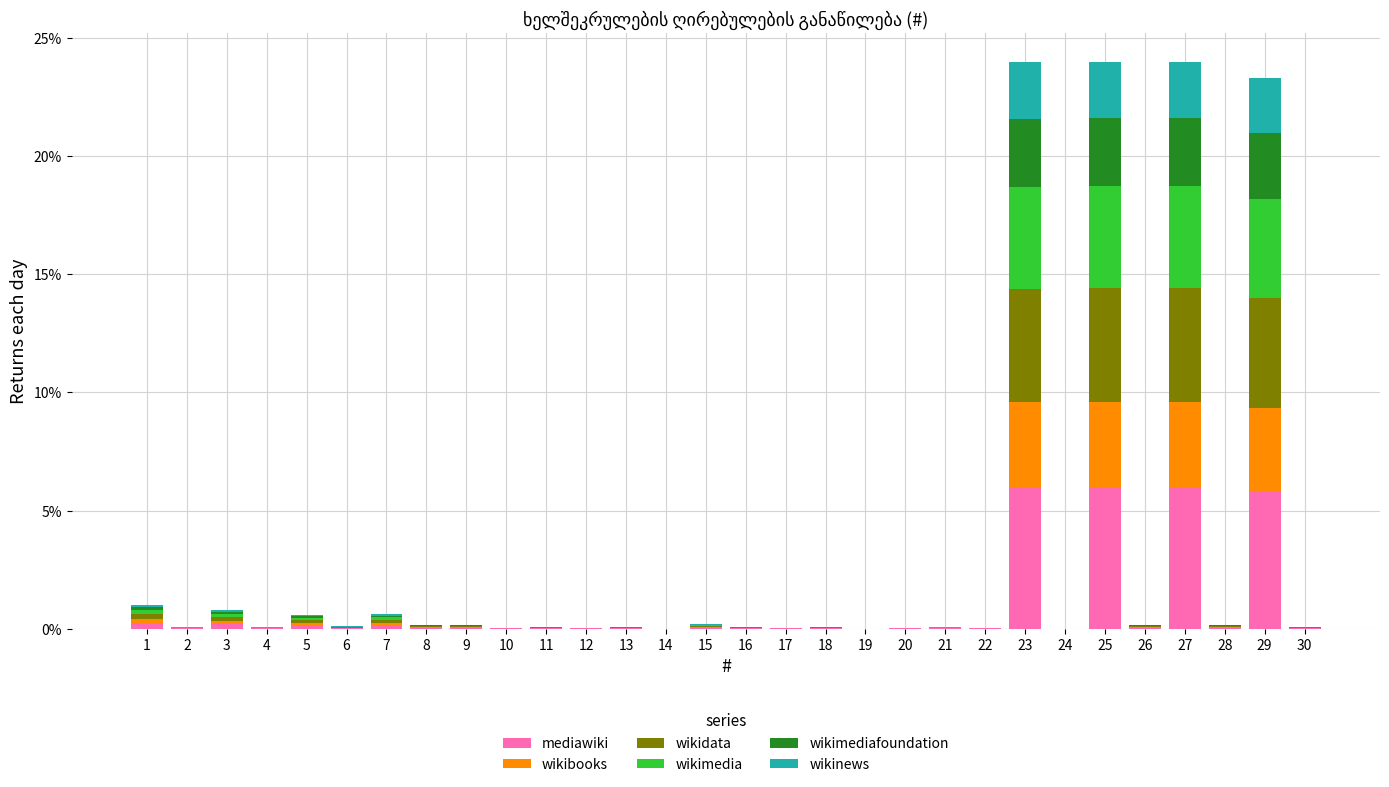

Is it true that mediawiki equals 0.0 at 21?

True